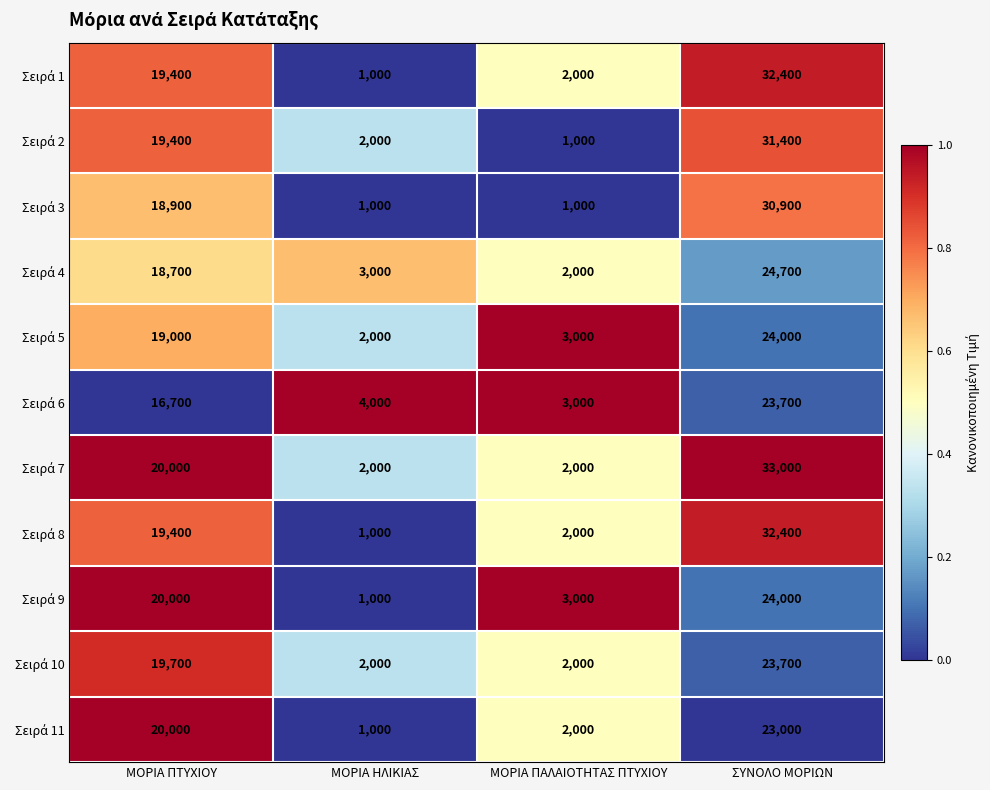

Which label corresponds to the largest value in the chart?

ΣΥΝΟΛΟ ΜΟΡΙΩΝ